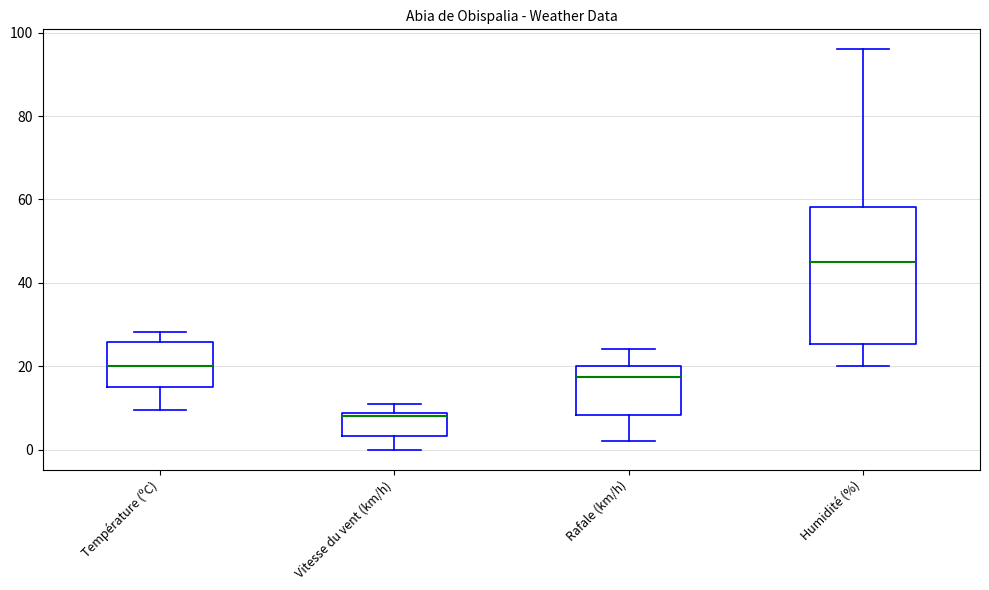

Reading left to right, transcribe this box plot: for each box, give where its median line is, the range the box spans, and where its two whiskers end, as read against the y-axis. The values are not printed on the chart, so give them approximately, as read against the axis.

Température (ºC): median 20, box 16 to 26, whiskers 10 to 28
Vitesse du vent (km/h): median 8 (just below the box's upper edge), box 4 to 8, whiskers 0 to 12
Rafale (km/h): median 18, box 8 to 20, whiskers 2 to 24
Humidité (%): median 46, box 26 to 58, whiskers 20 to 96